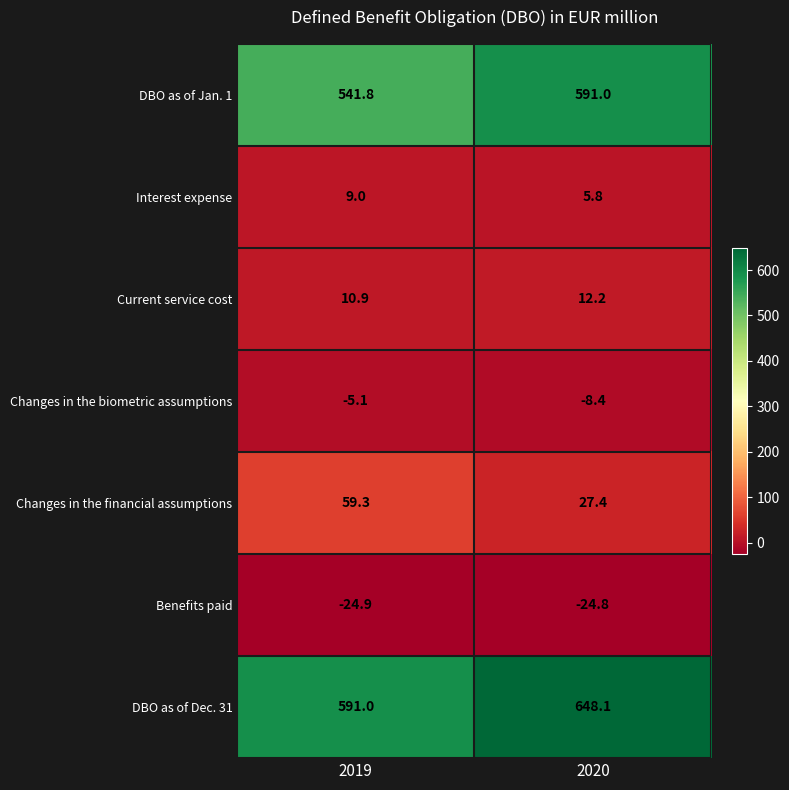

Where is Changes in the biometric assumptions nearest to the value -6?

2019